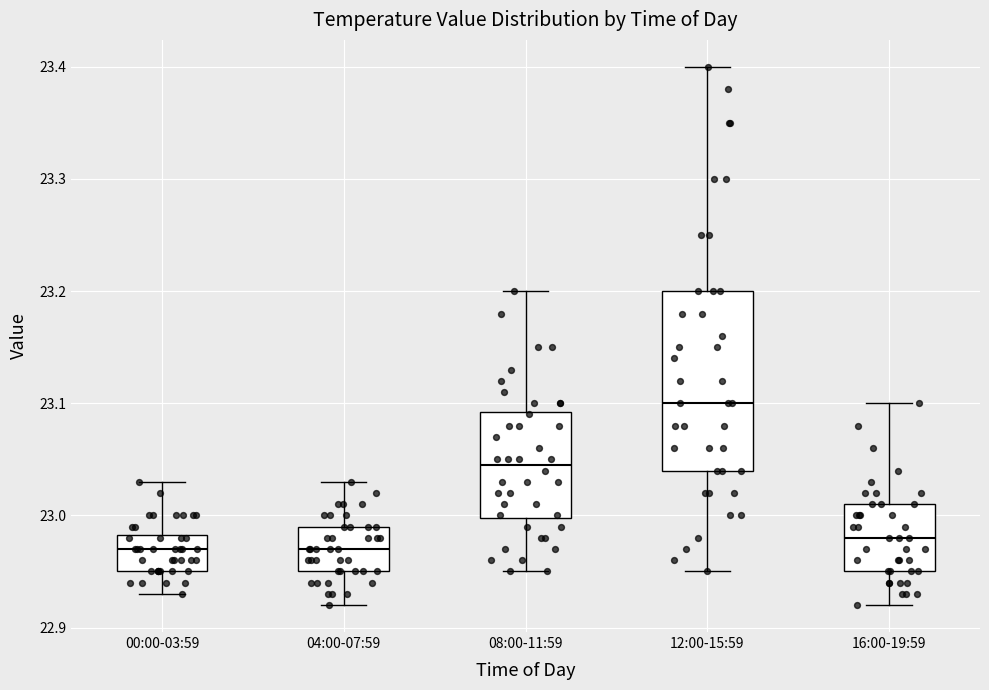

Where does the upper whisker of the box for 16:00-19:59 end on the y-axis? The values are not printed on the chart, so give them approximately, as read against the axis.

23.10